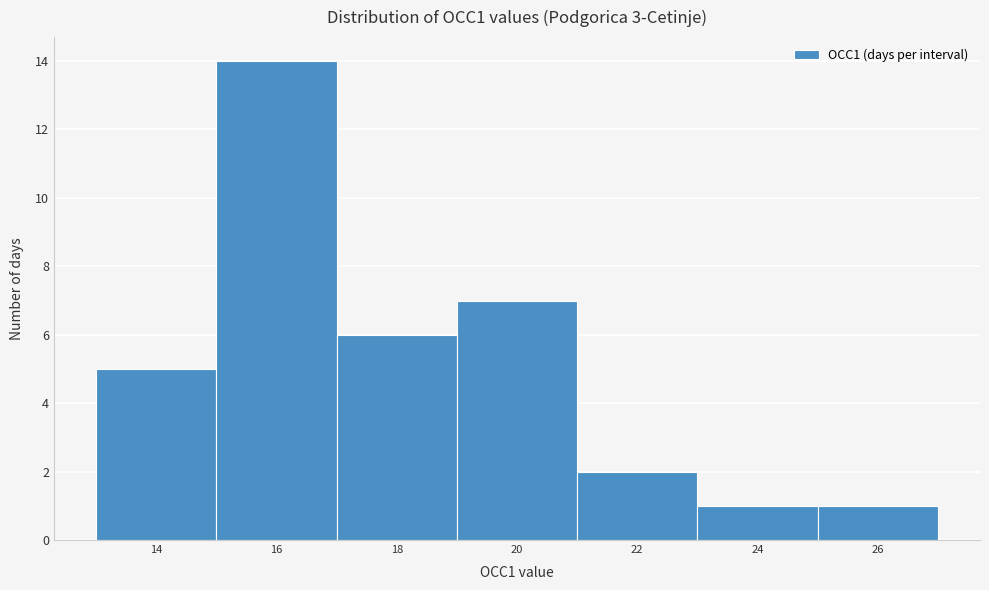

Reading right to left, transcribe all the data shown in this chart.

1	1	2	7	6	14	5